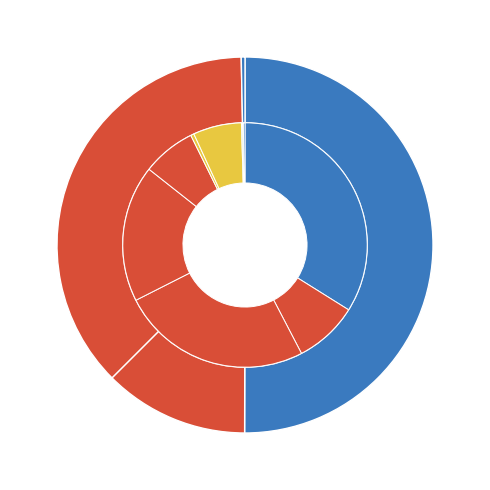

Count the number of slices in the pie.

12